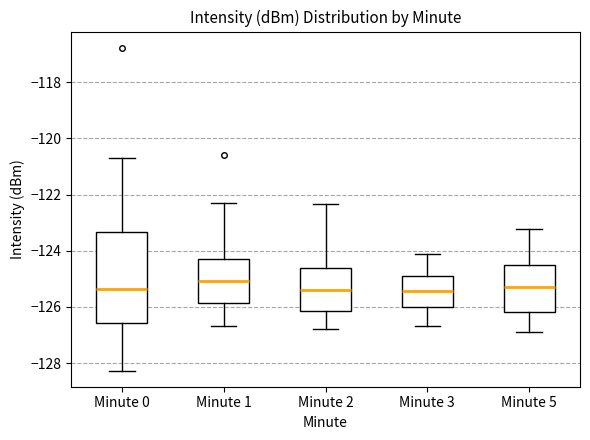

Which box is the tallest, from its lower edge to its upper edge?

Minute 0